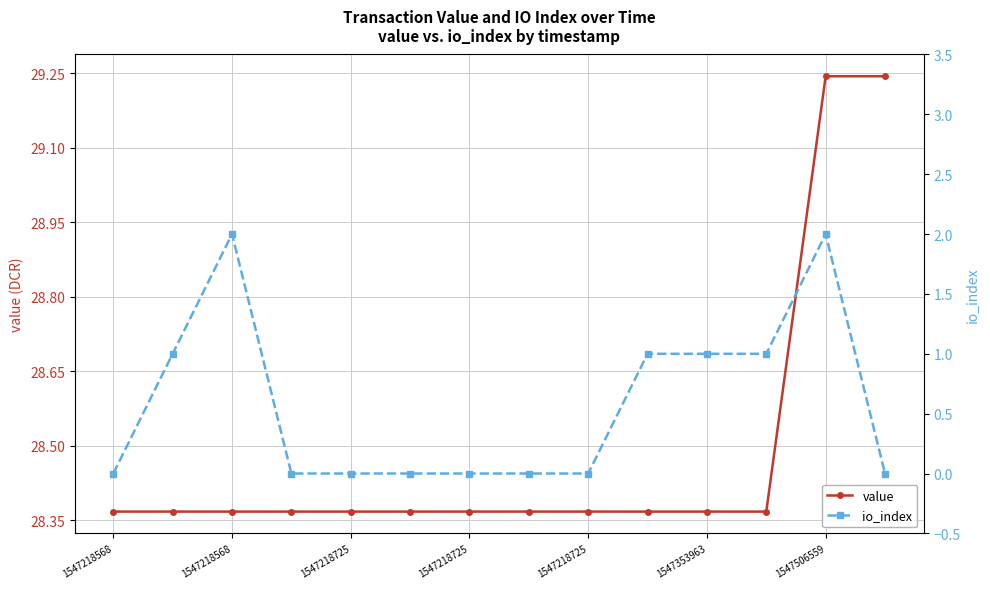

True or false: io_index and value cross at least once.

False